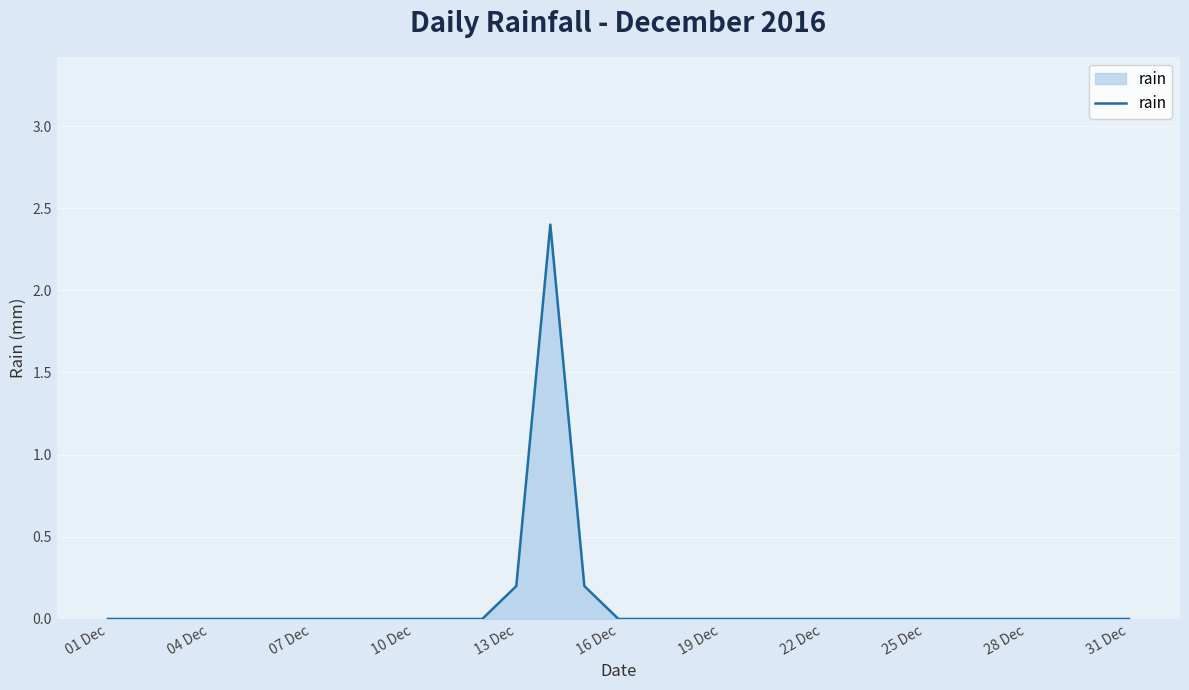

What is the maximum value shown in the chart?

2.4